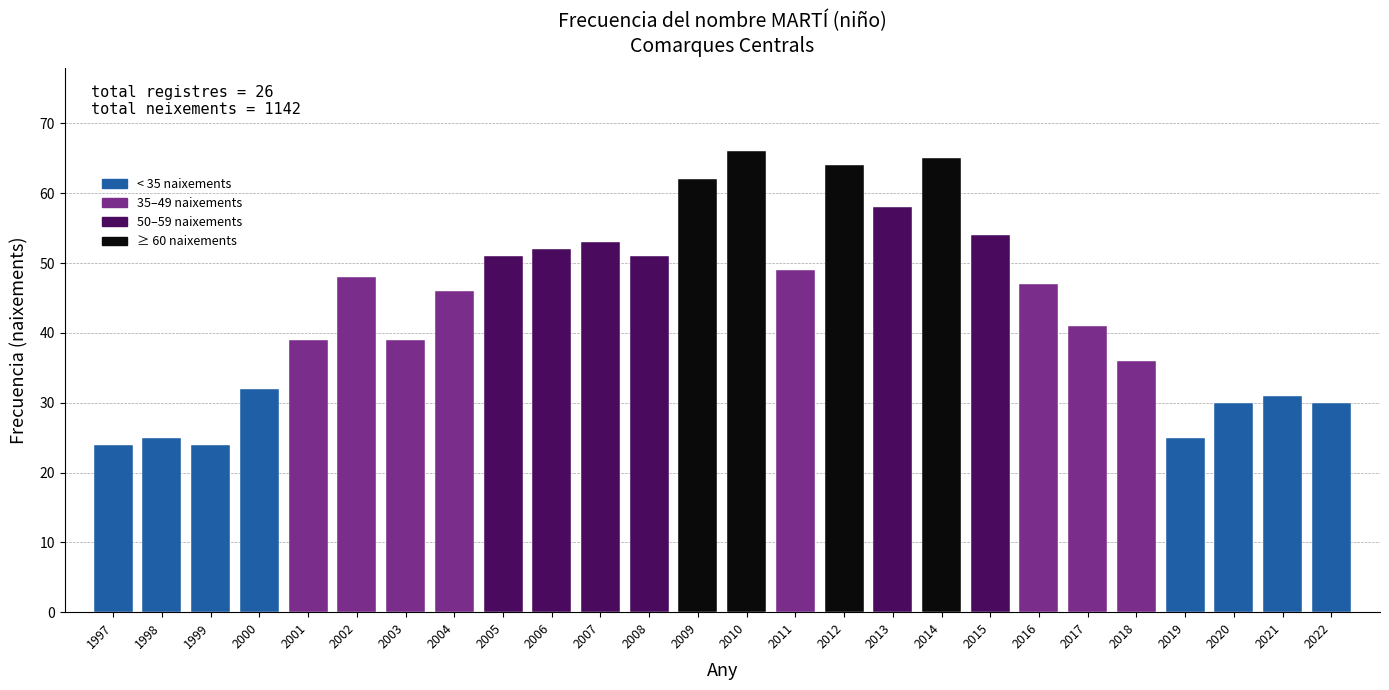

Reading right to left, what are all the values shown in this chart?

30	31	30	25	36	41	47	54	65	58	64	49	66	62	51	53	52	51	46	39	48	39	32	24	25	24